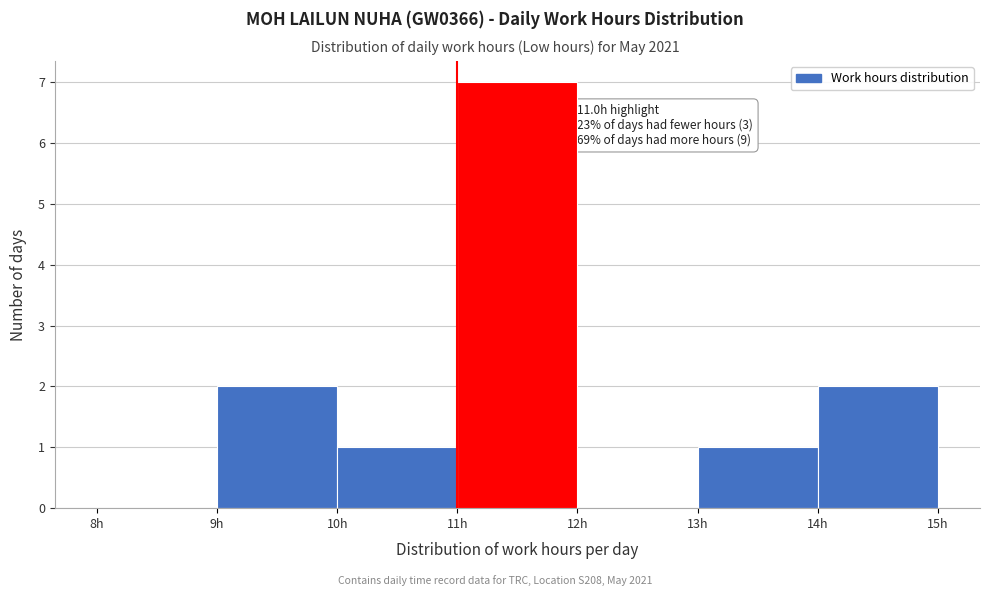

Which range on the x-axis has the tallest bar?

11 to 12